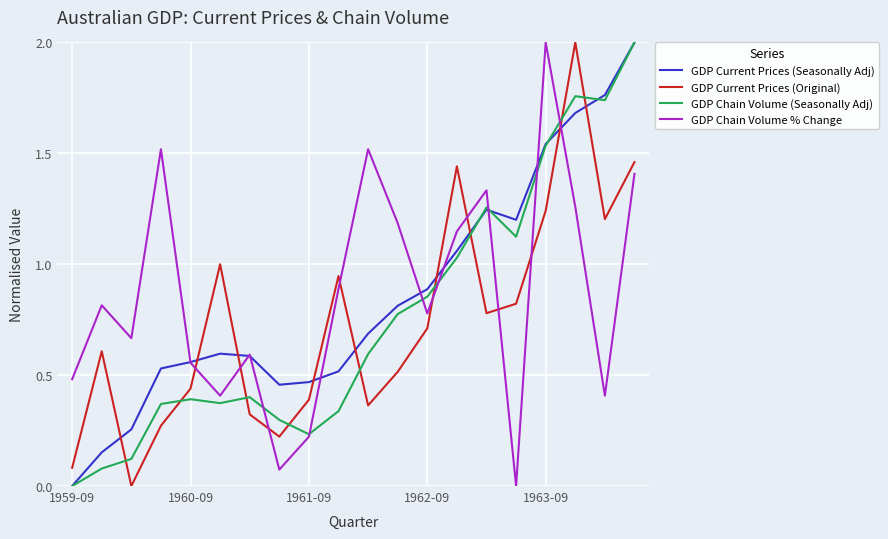

What is the maximum value shown in the chart?

2.0